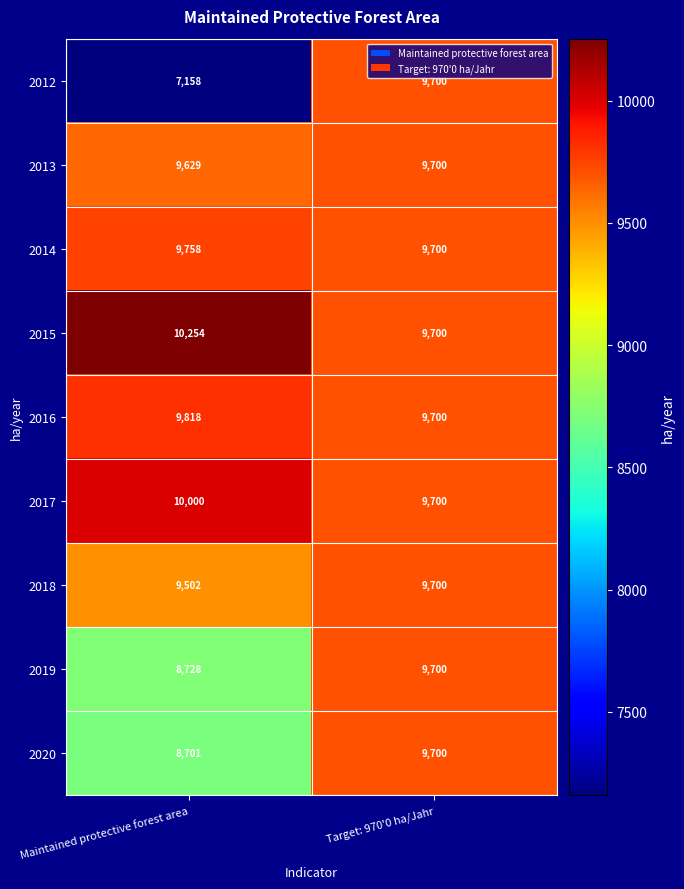

List the labels in order of 2019 value, smallest first.

Maintained protective forest area, Target: 970'0 ha/Jahr